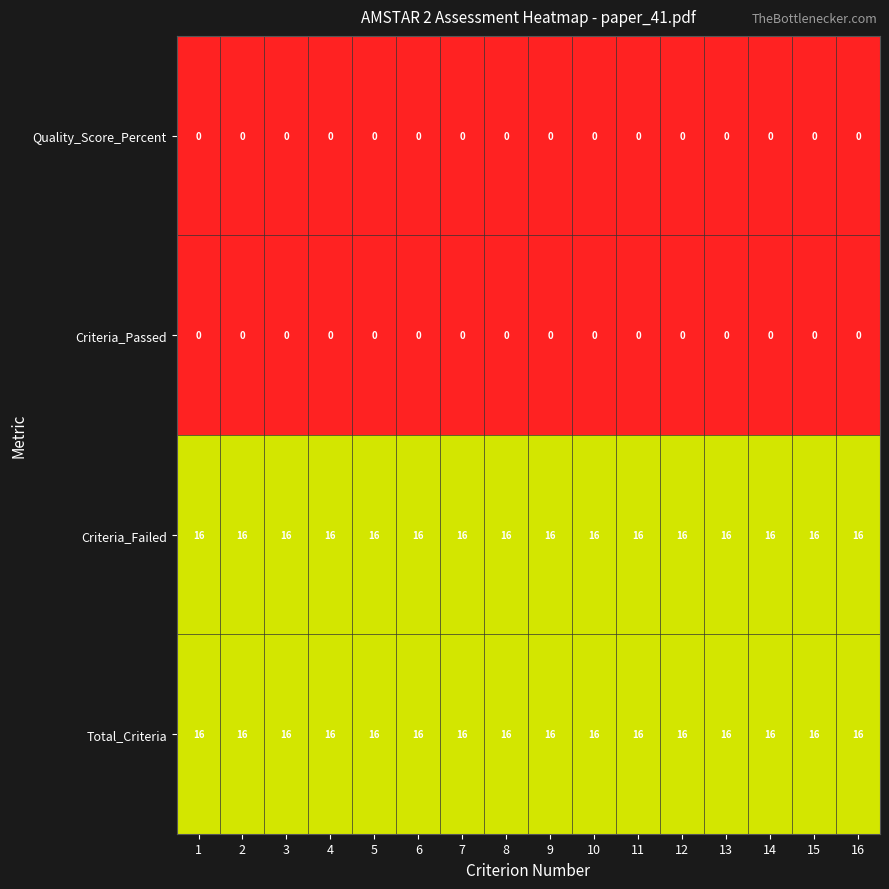

What is the total value across all series at 5?

32